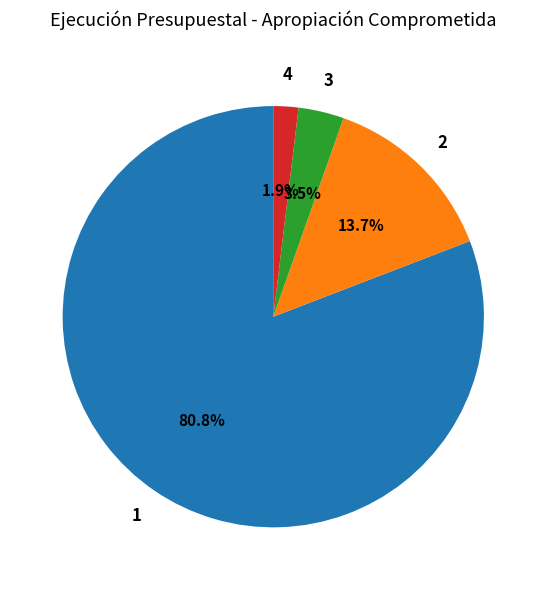

To the nearest percent, what is the average slice percentage?

25%